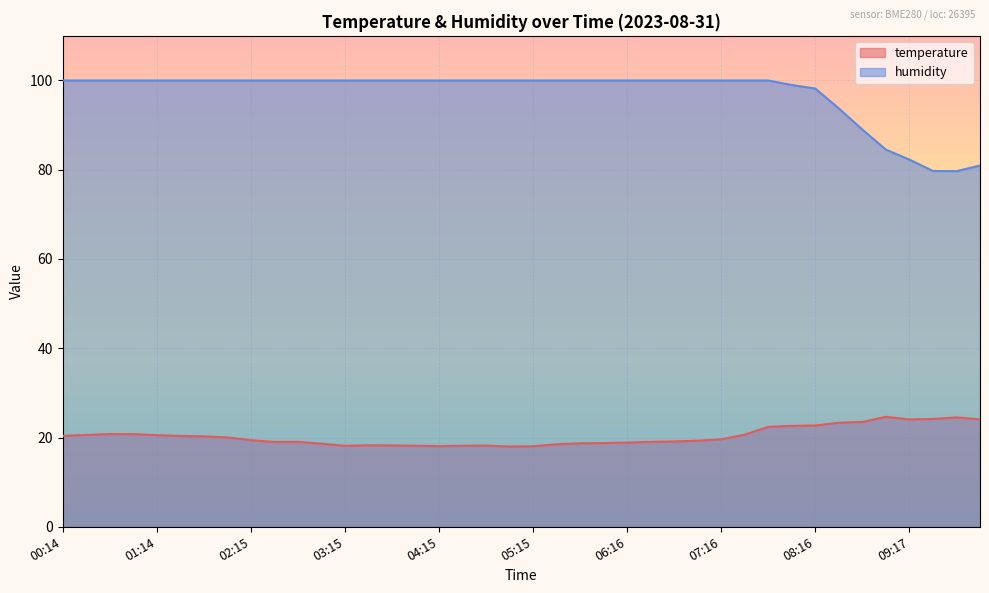

What is the value of the humidity point at the 15th from the left?

100.0